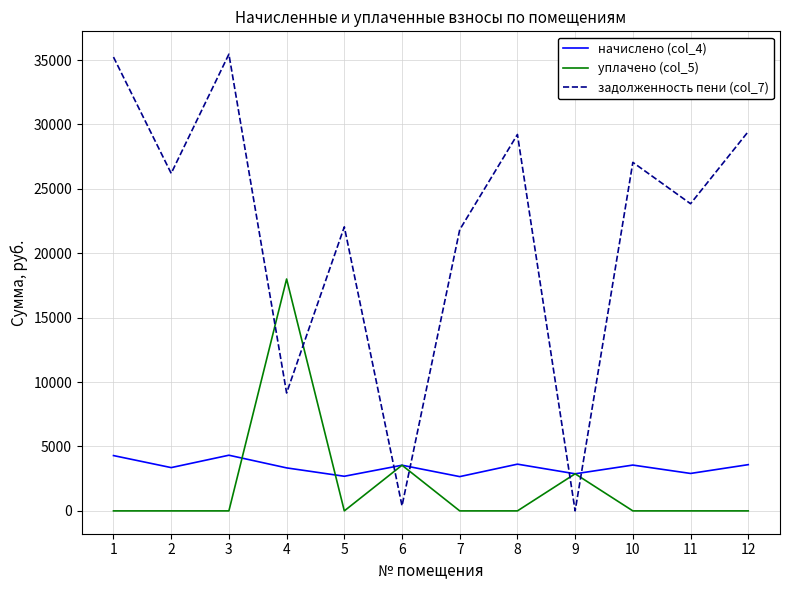

List the series in order of their peak value, lowest first.

начислено (col_4), уплачено (col_5), задолженность пени (col_7)